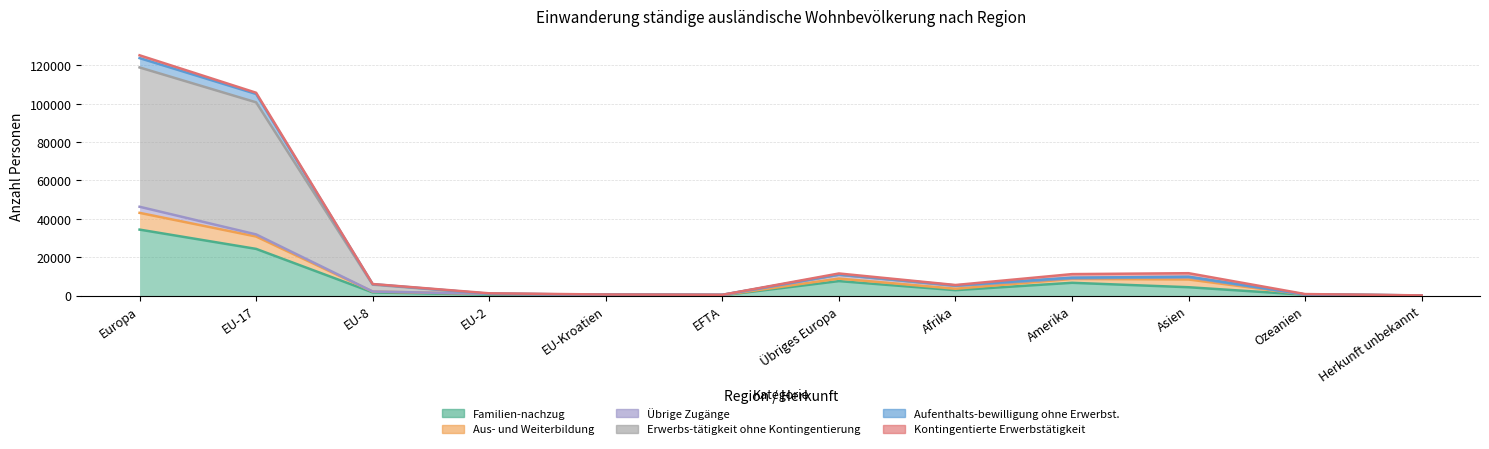

How many values in the Familien-nachzug series are below 2788?

6